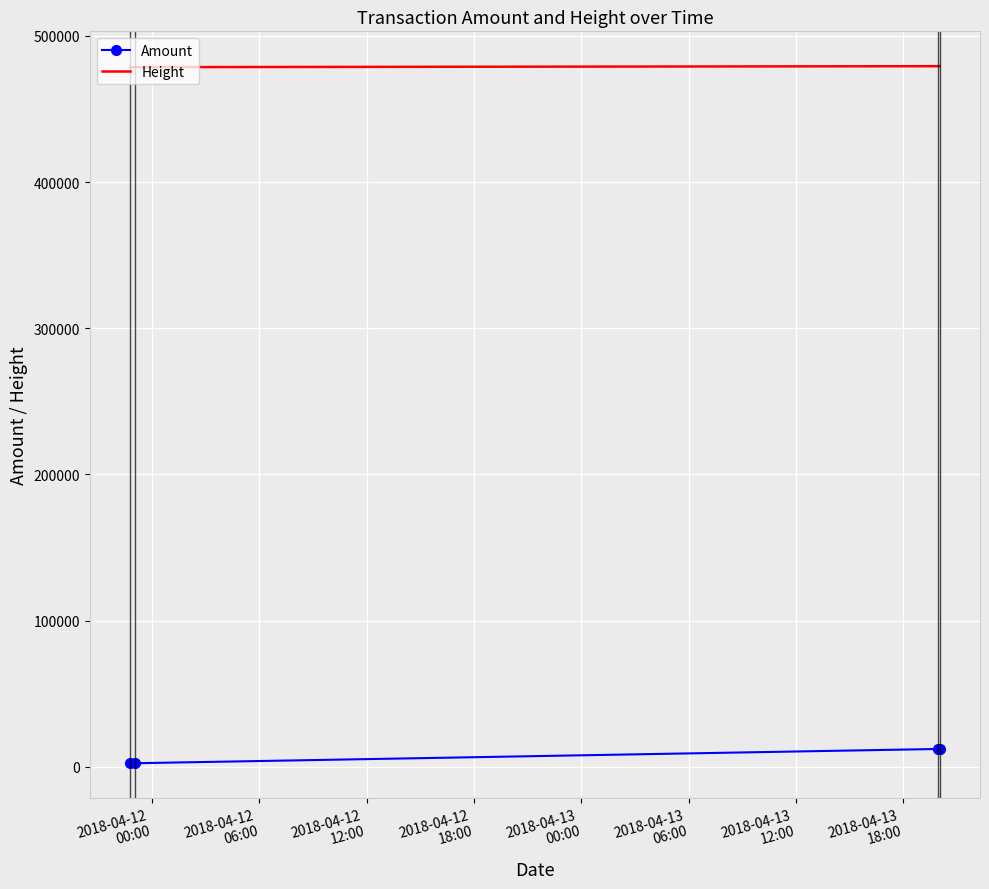

Which series has the largest total across all categories?

Height